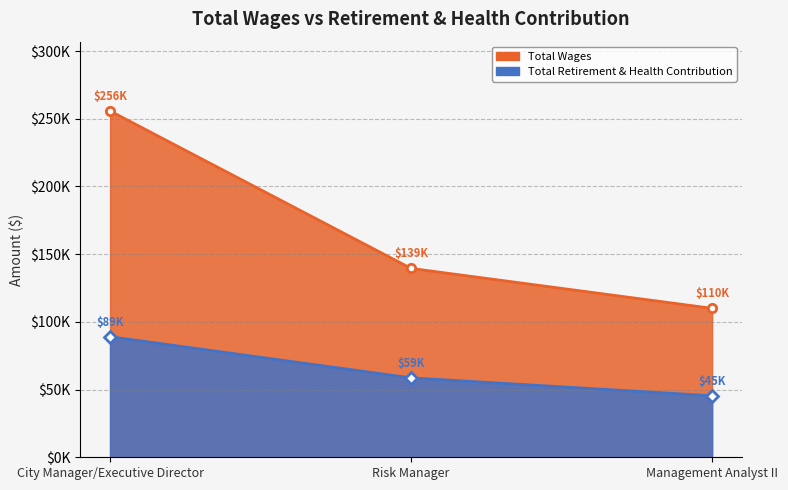

At which label is Total Retirement & Health Contribution closest to 67242?

Risk Manager